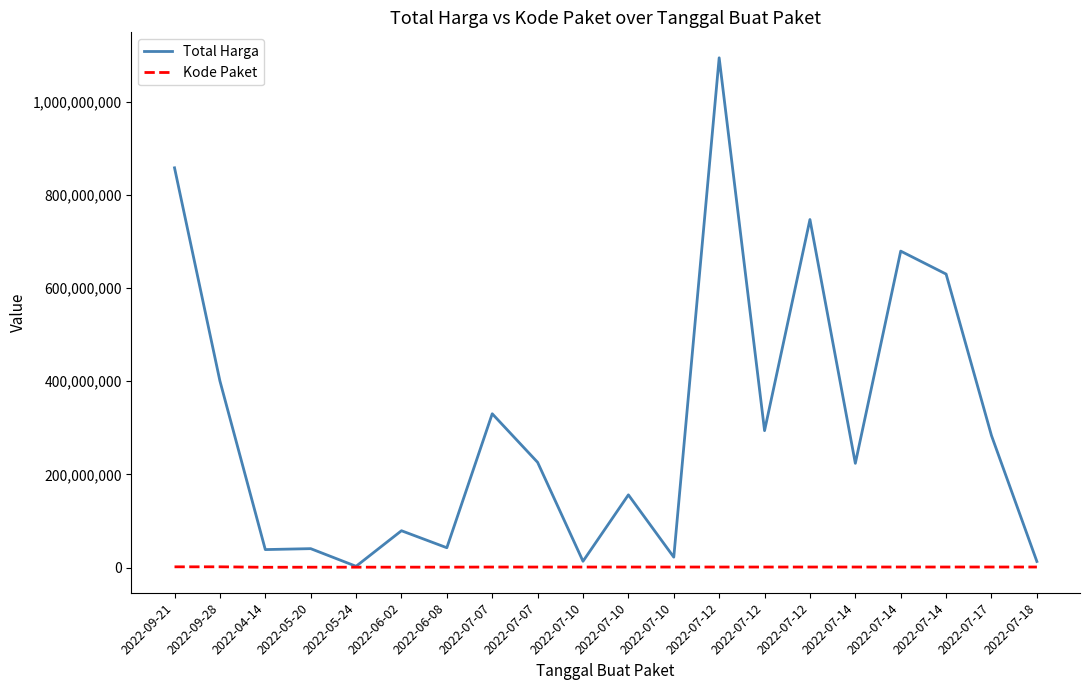

True or false: Total Harga and Kode Paket intersect in this chart.

False